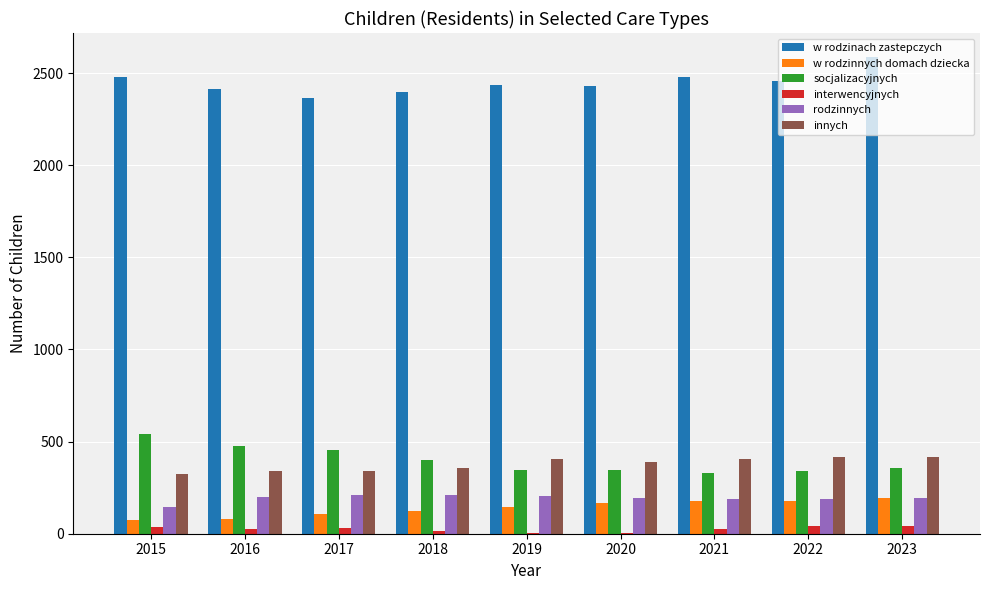

The w rodzinach zastepczych series shows 2458 at 2022. True or false?

True